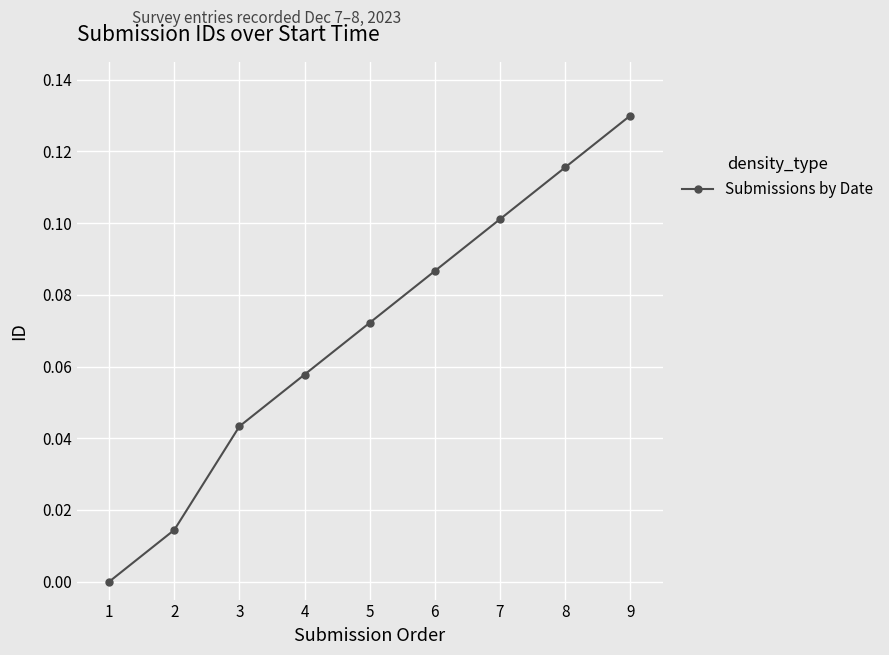

Which category has the highest value across all series?

9